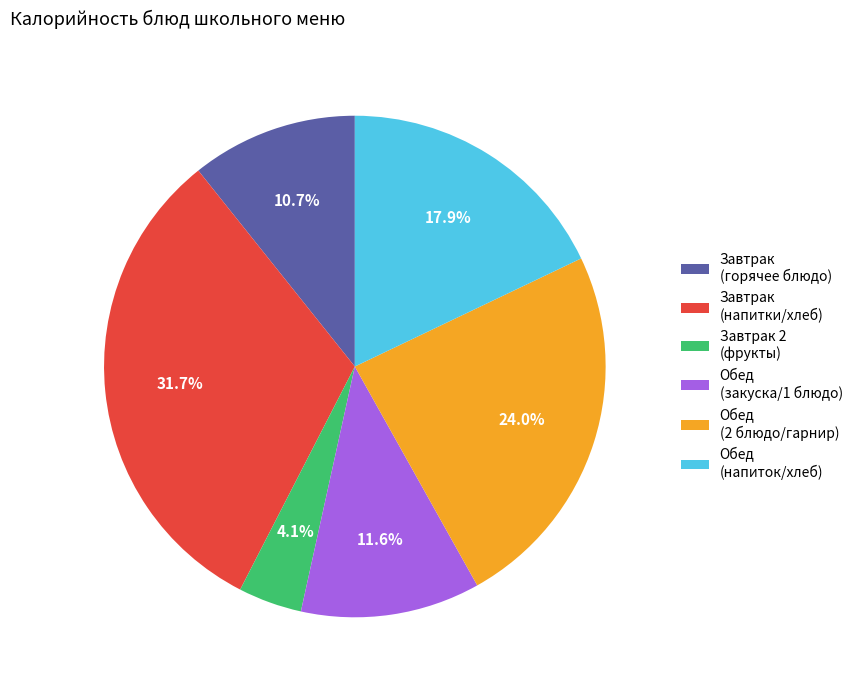

Does Завтрак (напитки/хлеб) account for over 50% of the chart?

No